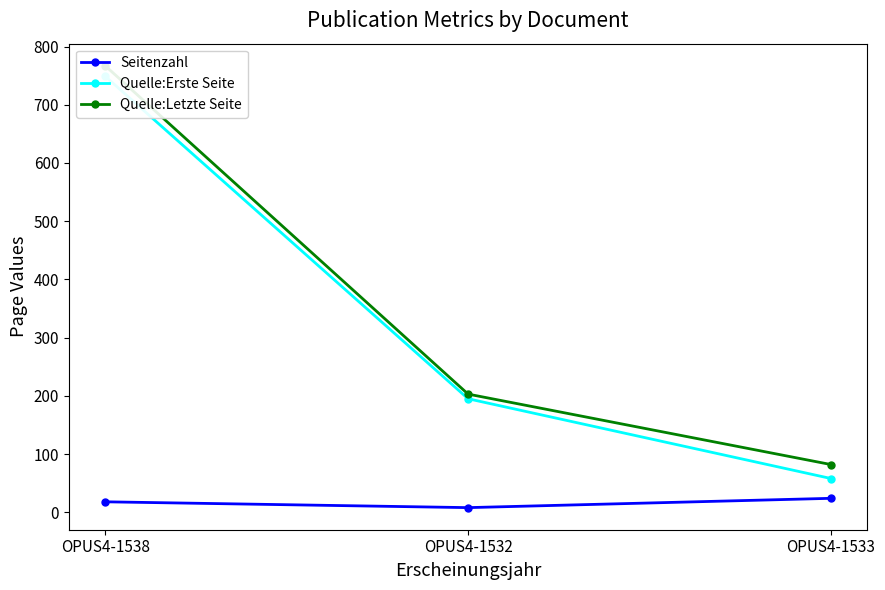

What is the maximum value for Seitenzahl?

24